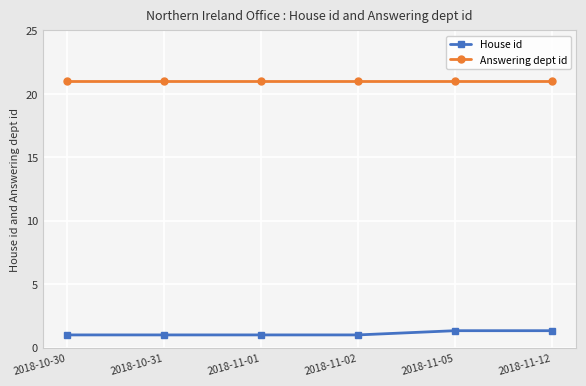

What is the lowest value of the Answering dept id series?

21.0